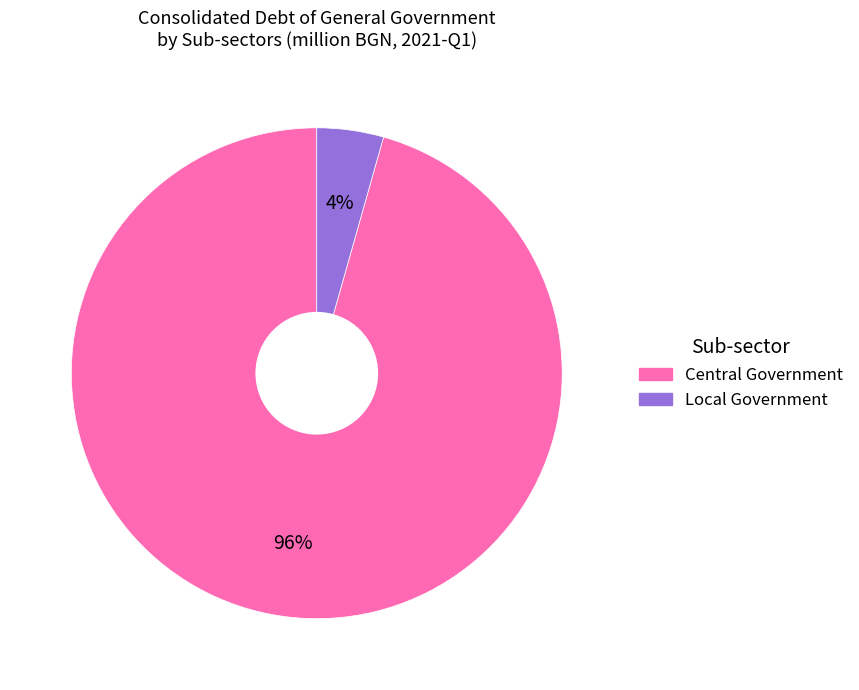

To the nearest percent, what is the average slice percentage?

50%